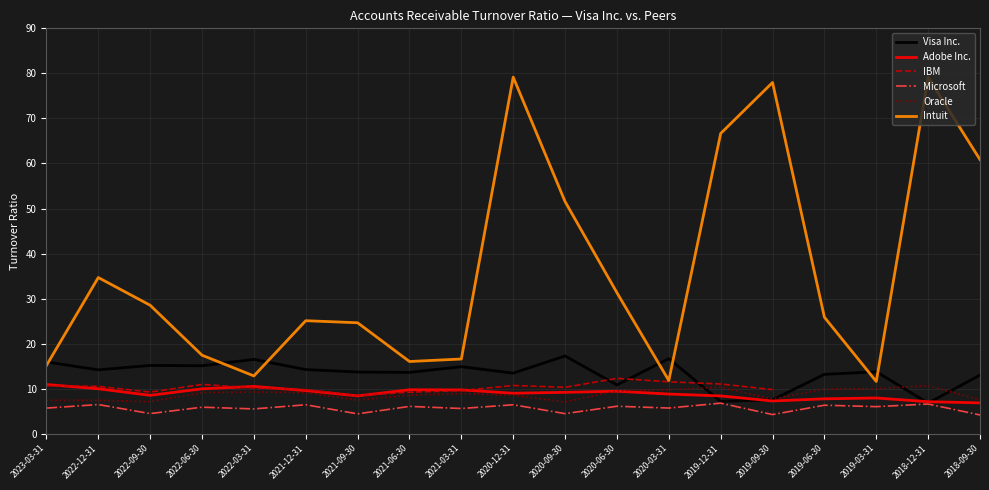

What is the minimum value shown in the chart?

4.2